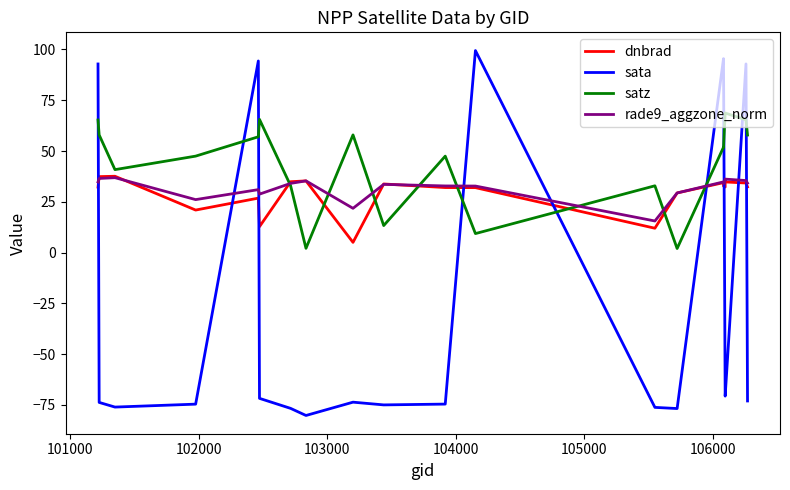

Reading left to right, extract all data points from this chart.

dnbrad: 32.3	37.4	37.6	21.0	26.8	12.8	34.9	35.3	5.1	33.8	32.0	32.0	12.0	29.4	34.4	32.8	32.3	34.8	34.3	32.3
sata: 92.9	-73.7	-76.0	-74.6	94.3	-71.7	-76.7	-80.2	-73.6	-75.0	-74.6	99.5	-76.2	-76.8	95.5	95.5	-70.6	-70.6	92.9	-73.0
satz: 65.3	57.9	40.8	47.5	57.0	65.6	33.0	2.1	58.0	13.3	47.5	9.4	32.9	2.0	51.9	51.9	68.7	68.7	65.4	57.9
rade9_aggzone_norm: 34.8	36.5	36.9	26.1	31.0	28.8	34.1	35.3	21.8	33.6	32.8	32.8	15.6	29.4	34.8	33.9	35.4	36.2	35.5	34.2